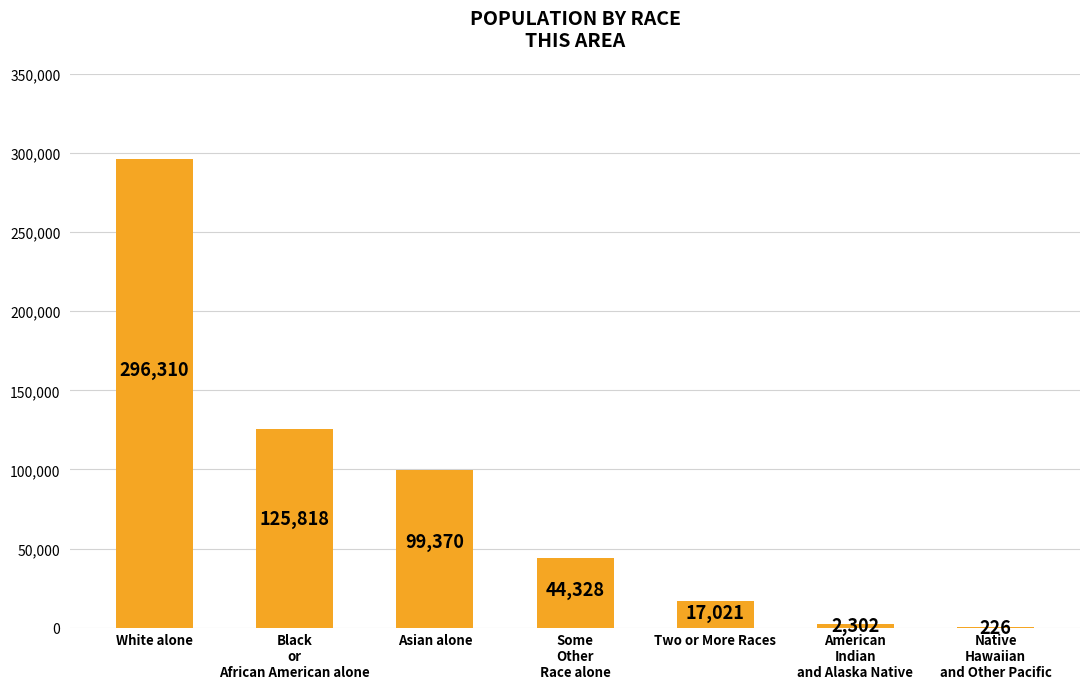

True or false: the data shows 296310 at White alone.

True